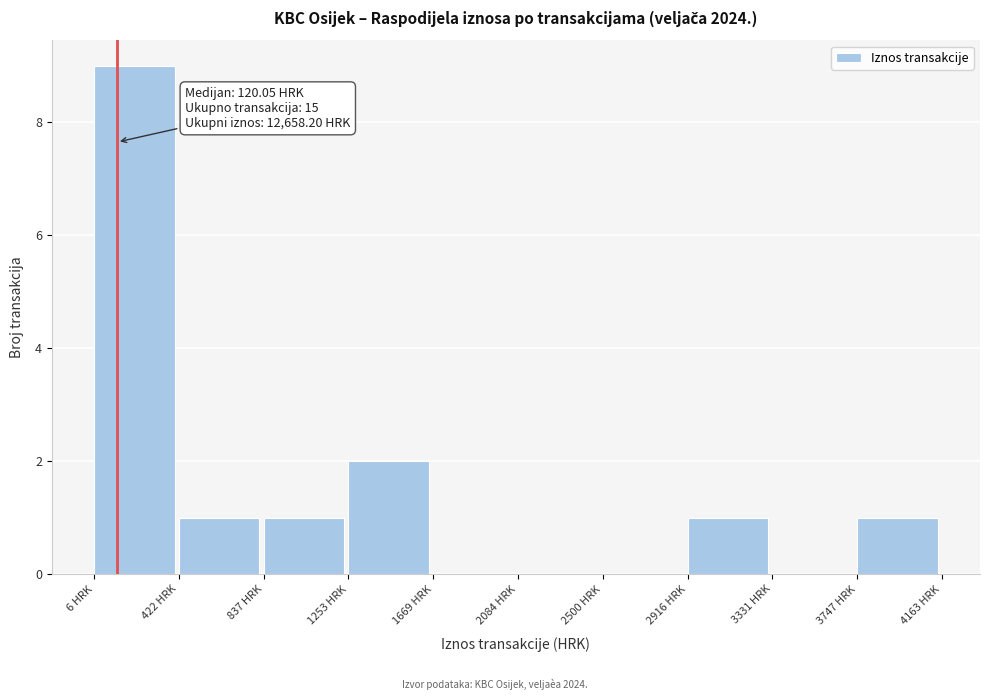

Which range on the x-axis has the tallest bar?

0 to 400